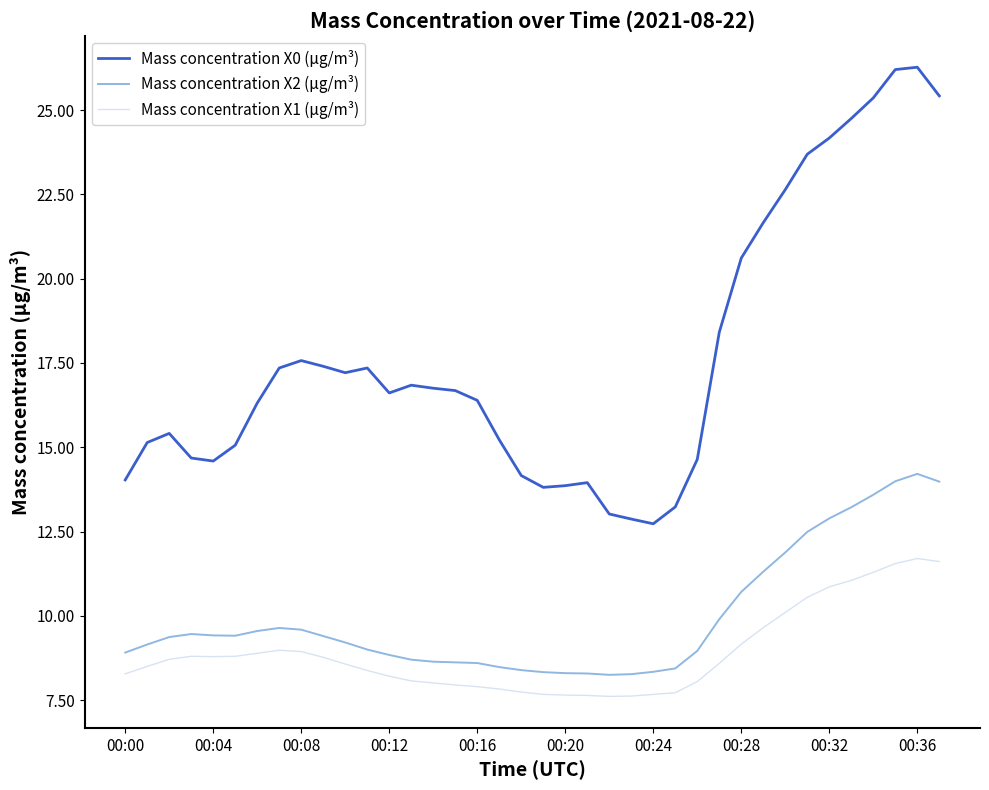

How many categories are shown in the chart?

38